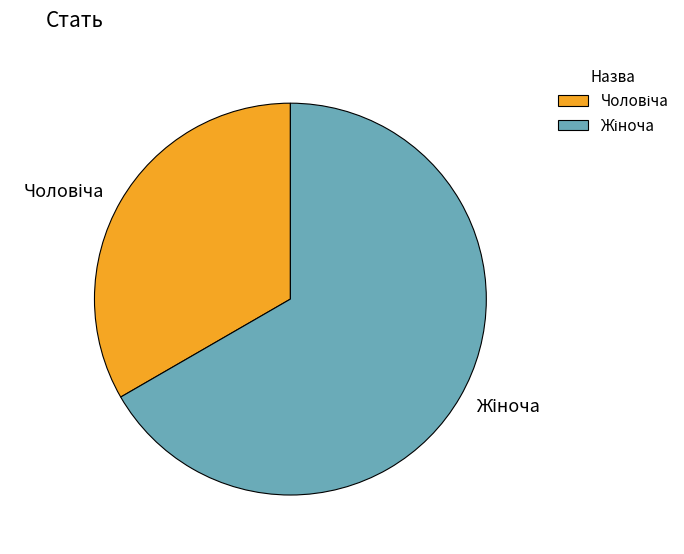

Count the number of slices in the pie.

2